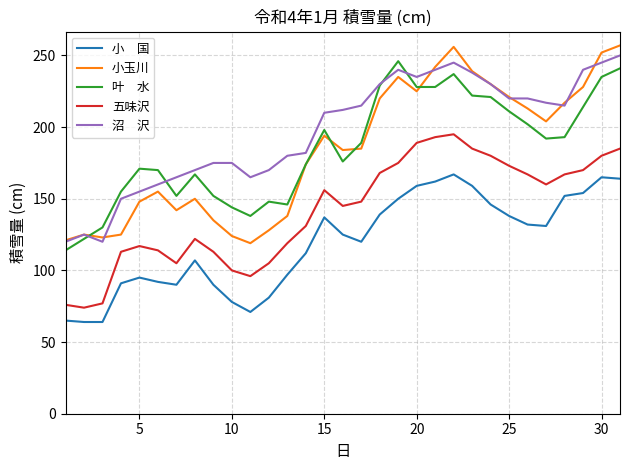

What is the smallest value displayed?

64